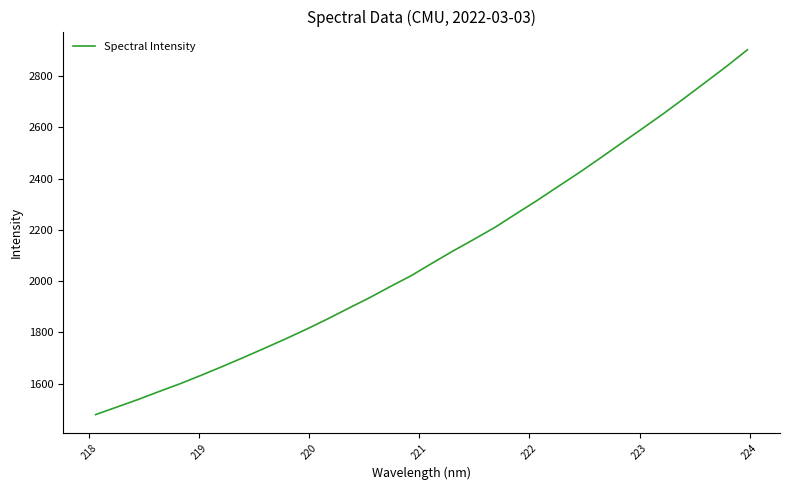

What is the minimum value shown in the chart?

1479.5